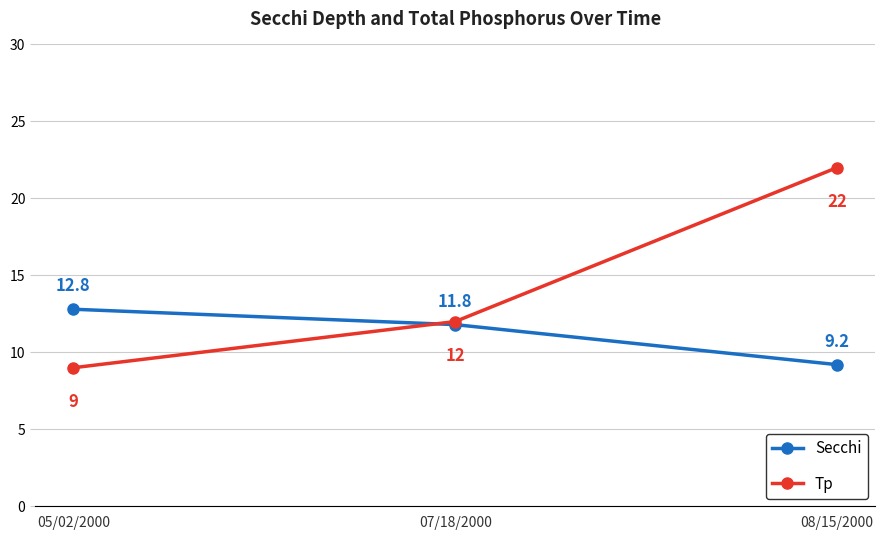

What position from the right is 07/18/2000?

2